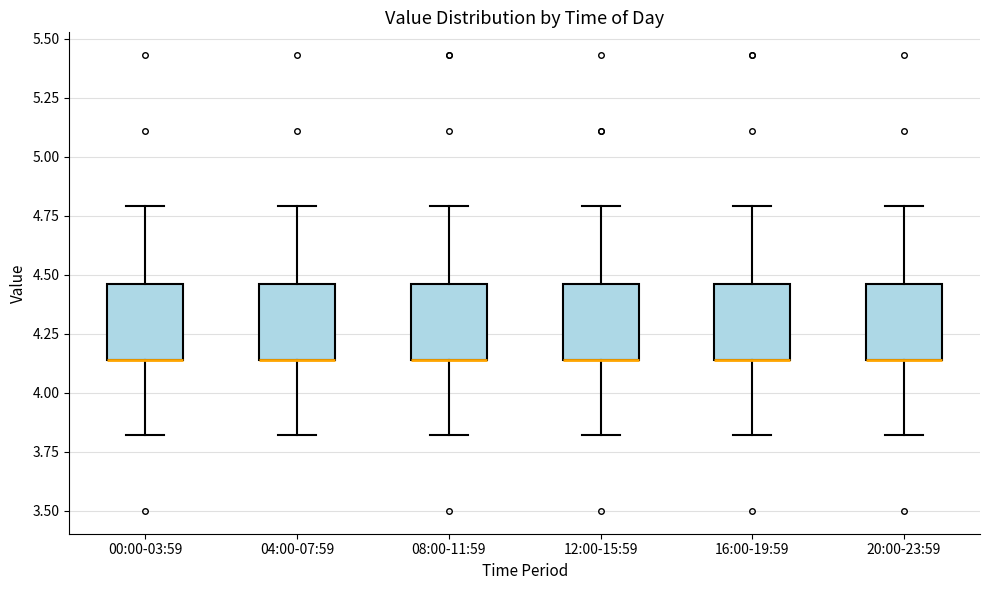

Where does the upper whisker of the box for 12:00-15:59 end on the y-axis? The values are not printed on the chart, so give them approximately, as read against the axis.

4.80